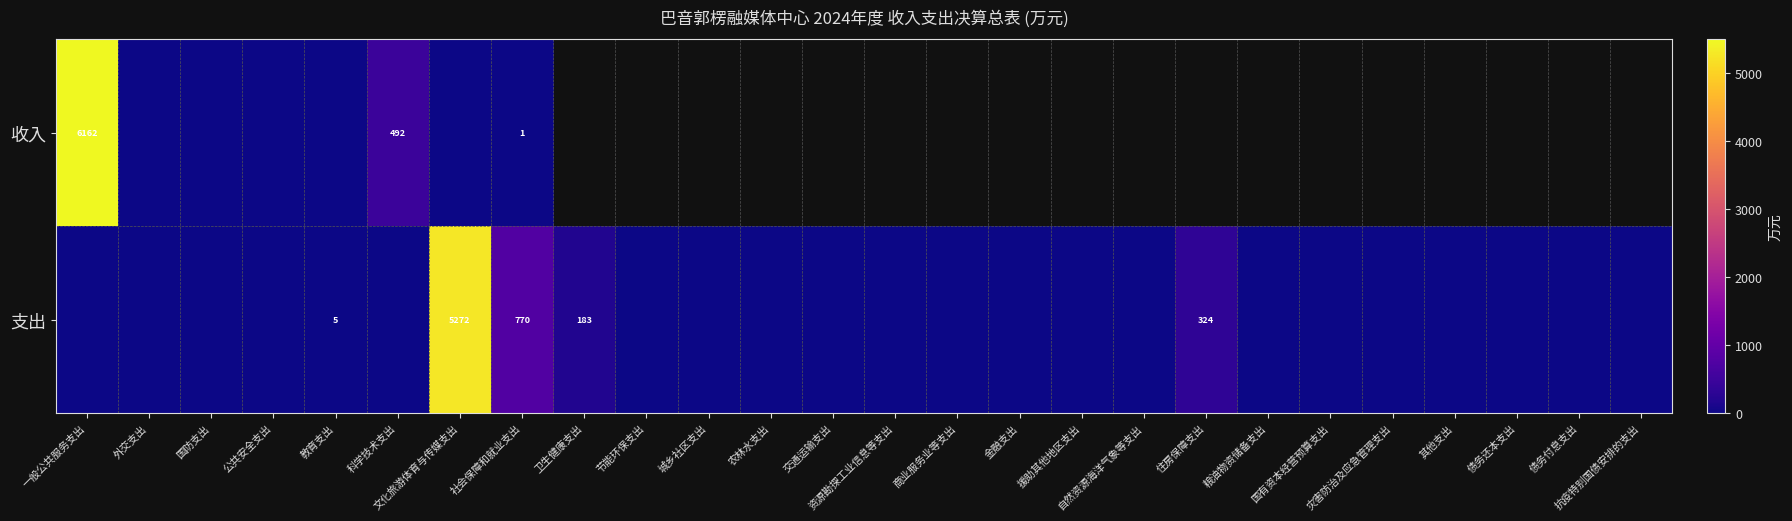

At how many categories does at least one series exceed 1167?

2